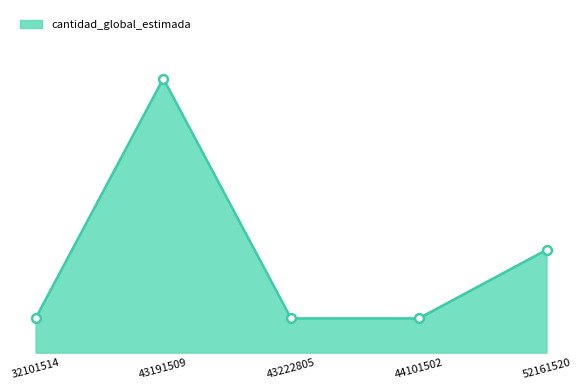

What is the change in value from 43191509 to 43222805?

-7